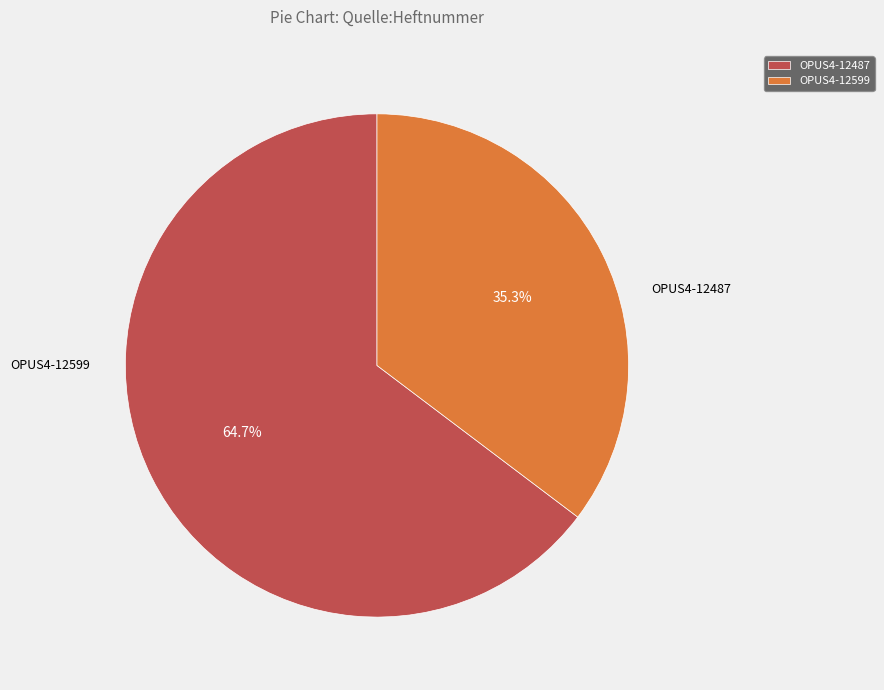

Rank the categories by value from lowest to highest.

OPUS4-12599, OPUS4-12487